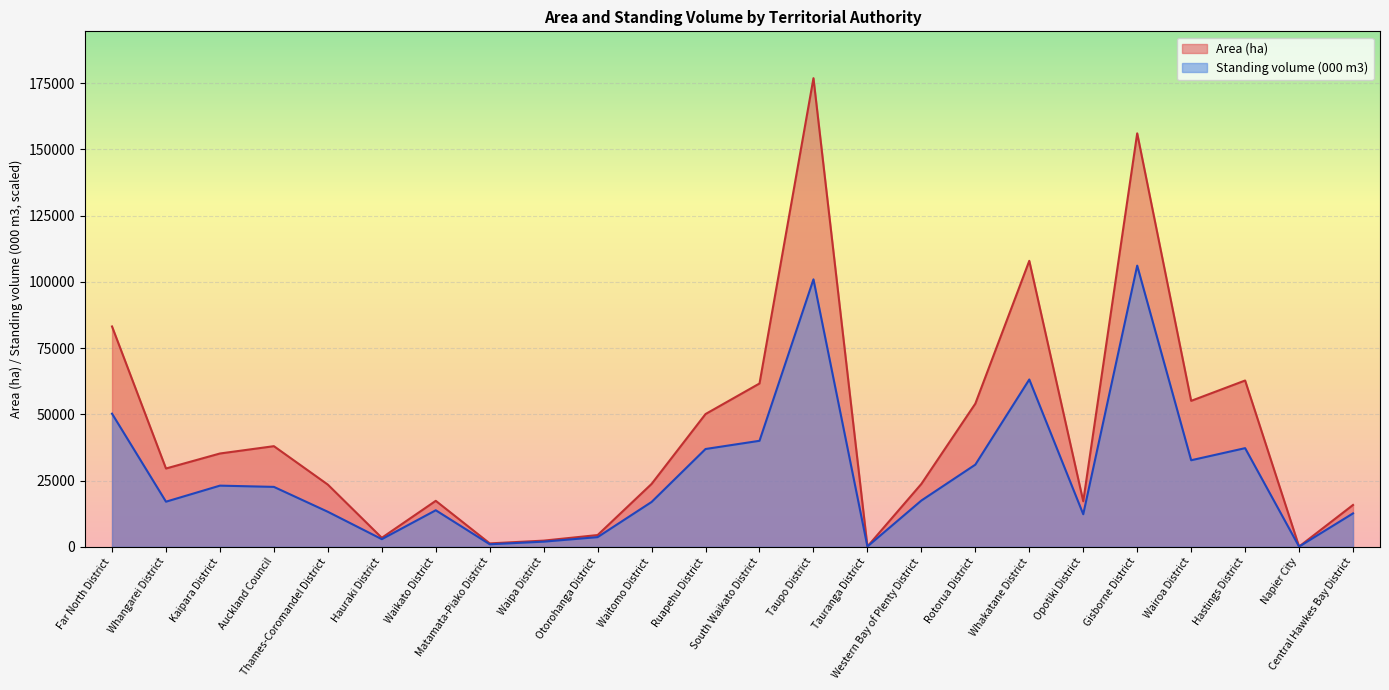

The Standing volume (000 m3) series shows 17019.8 at Central Hawkes Bay District. True or false?

False